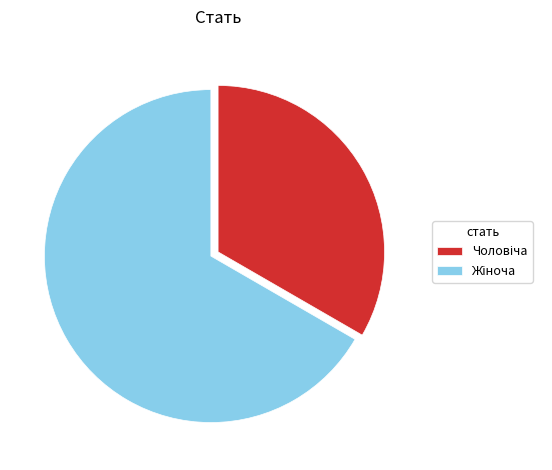

Is there any slice that represents more than half of the pie?

Yes